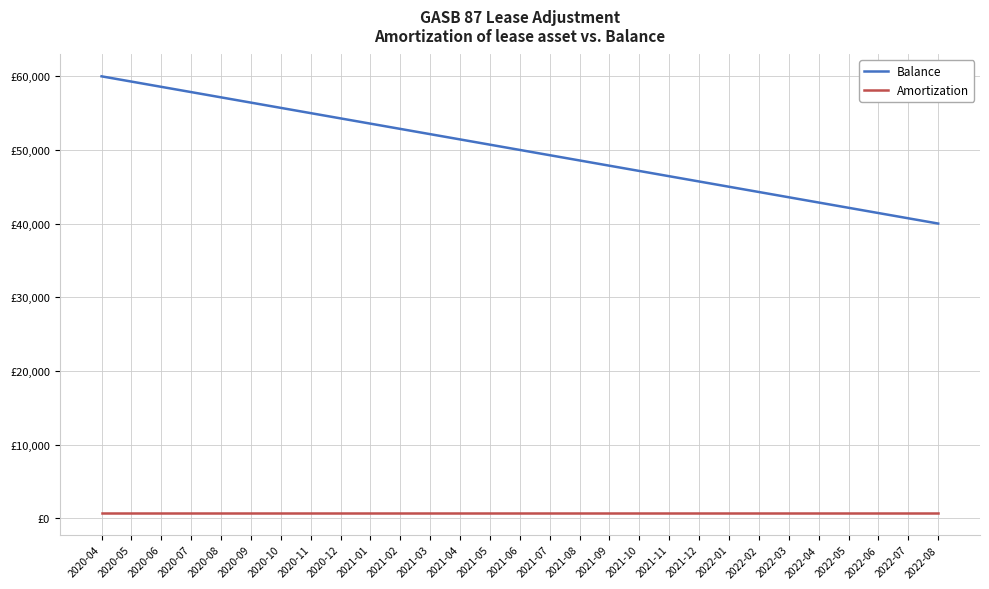

Which has a higher value, 2022-01 or 2020-05?

2020-05